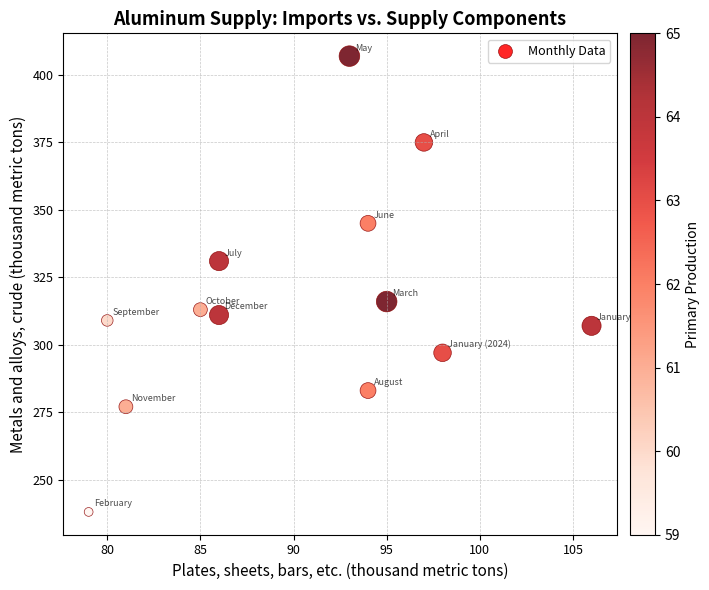

What Y value in the scatter plot is closest to 322?

316